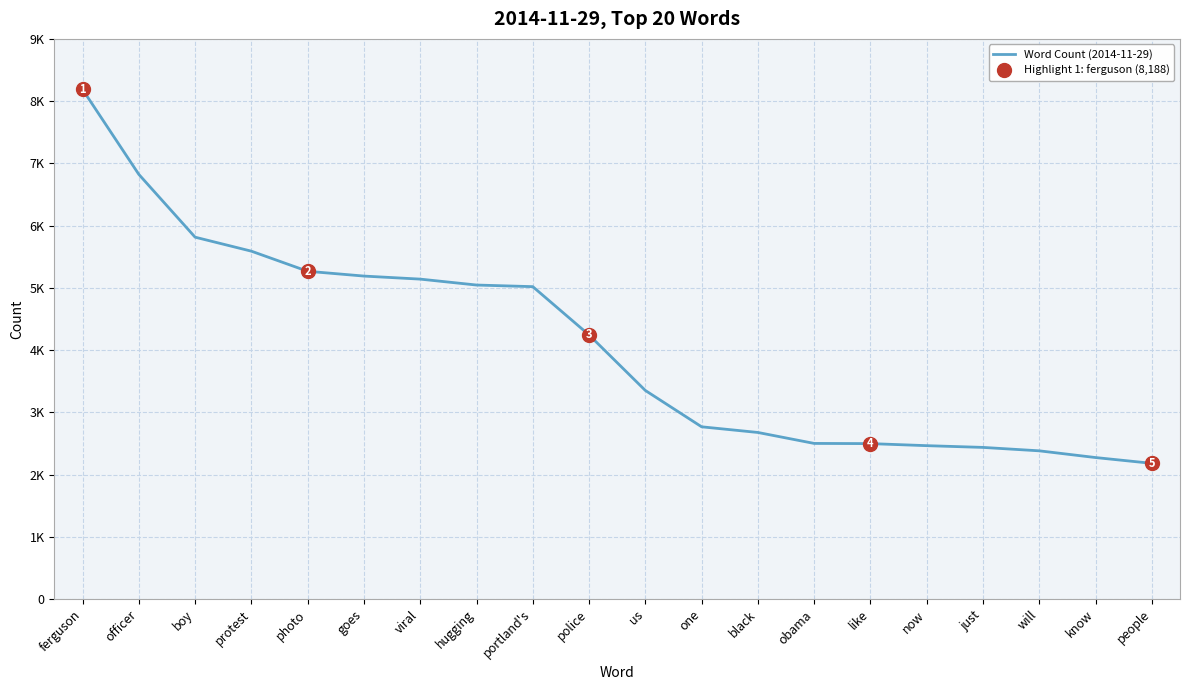

What is the label of the 13th point from the left?

black